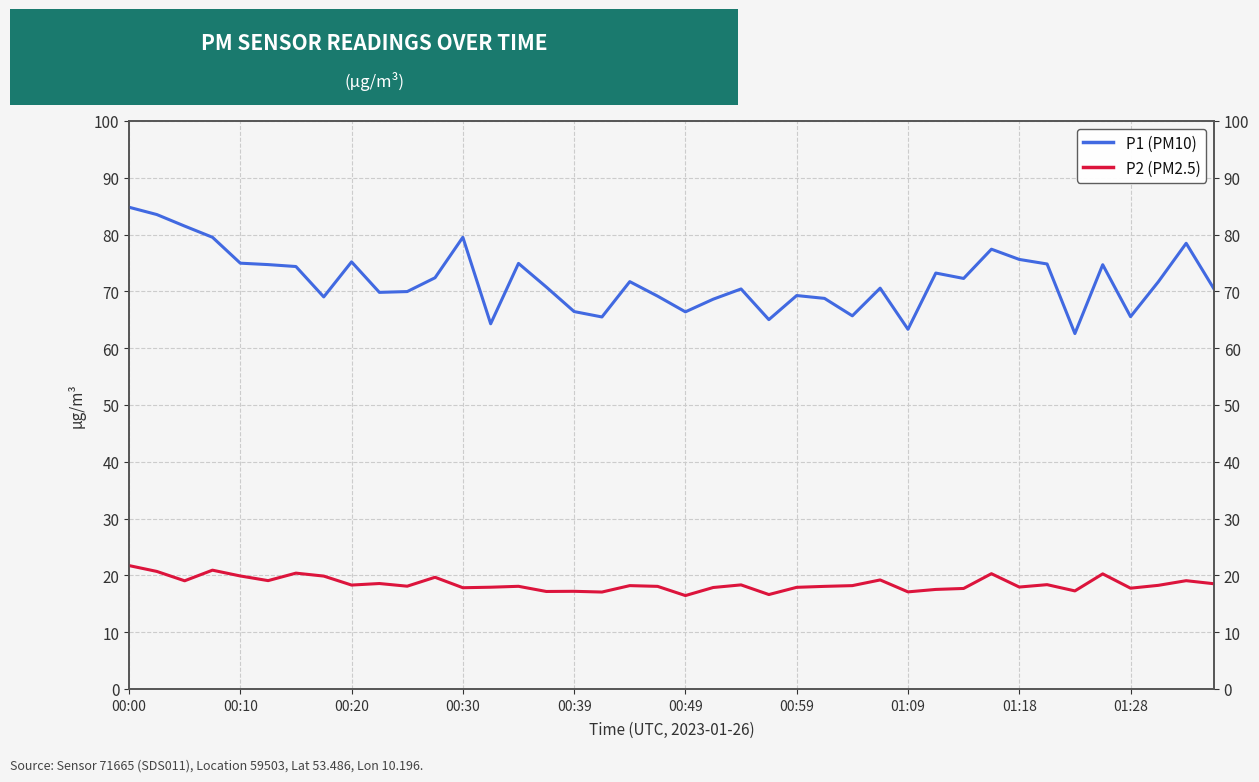

The value of P2 (PM2.5) at 10 is 24.5. True or false?

False